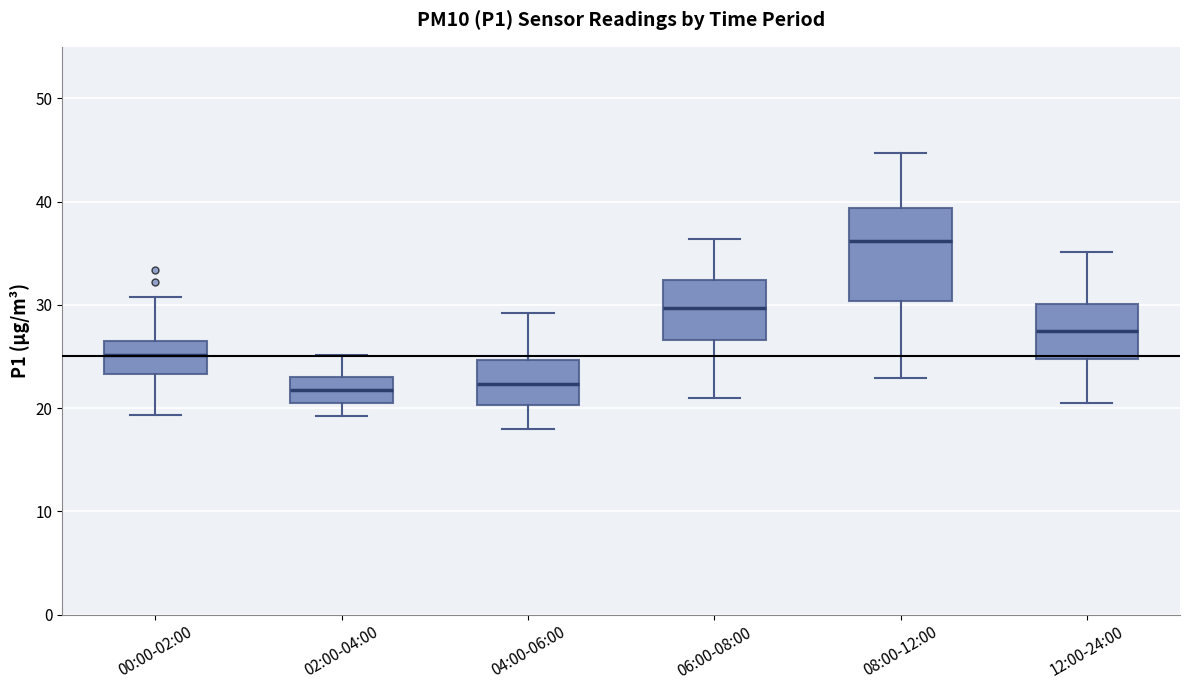

Reading left to right, transcribe this box plot: for each box, give where its median line is, the range the box spans, and where its two whiskers end, as read against the y-axis. The values are not printed on the chart, so give them approximately, as read against the axis.

00:00-02:00: median 25, box 23 to 26, whiskers 19 to 31
02:00-04:00: median 22, box 20 to 23, whiskers 19 to 25
04:00-06:00: median 22, box 20 to 25, whiskers 18 to 29
06:00-08:00: median 30, box 27 to 32, whiskers 21 to 36
08:00-12:00: median 36, box 30 to 39, whiskers 23 to 45
12:00-24:00: median 28, box 25 to 30, whiskers 21 to 35